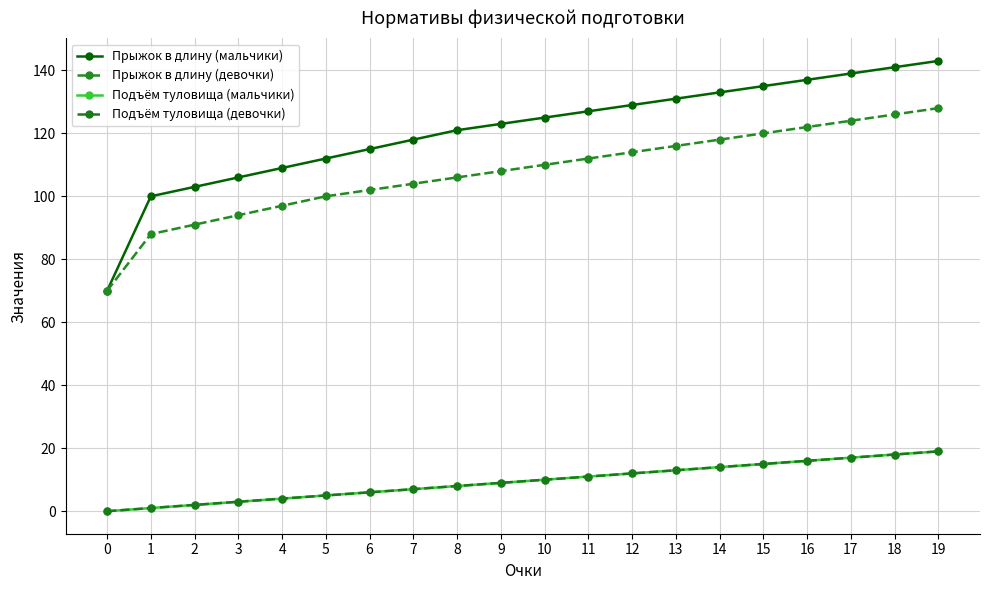

How many positive values does the Подъём туловища (девочки) series have?

19